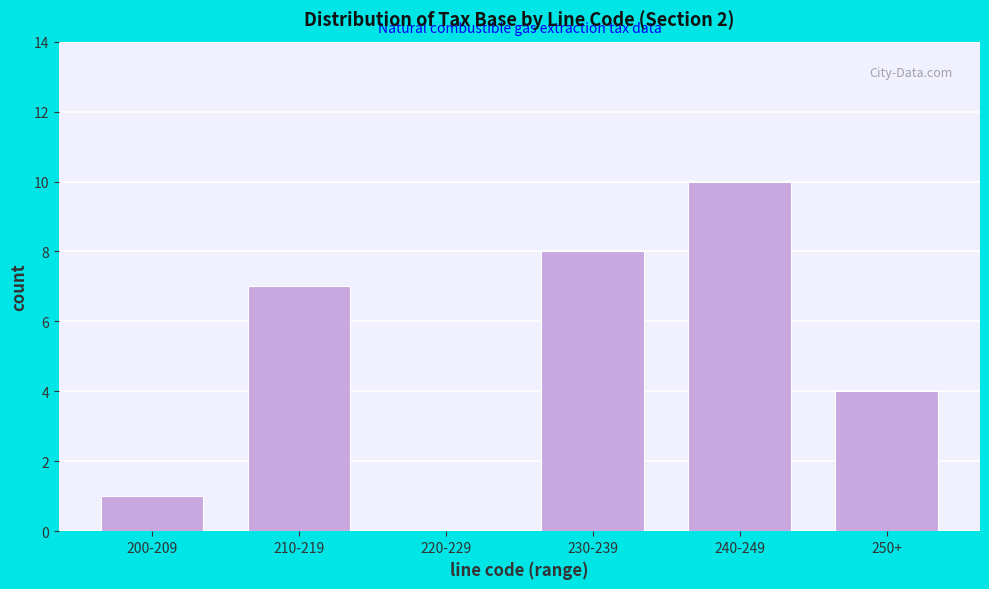

Reading left to right, list all the values displayed in this chart.

200-209=1	210-219=7	220-229=0	230-239=8	240-249=10	250+=4